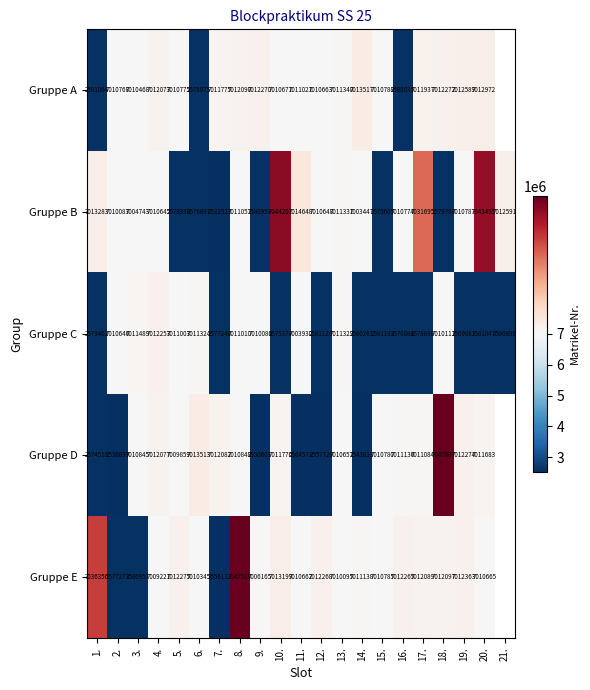

Between 1. and 2., which is larger?

2.